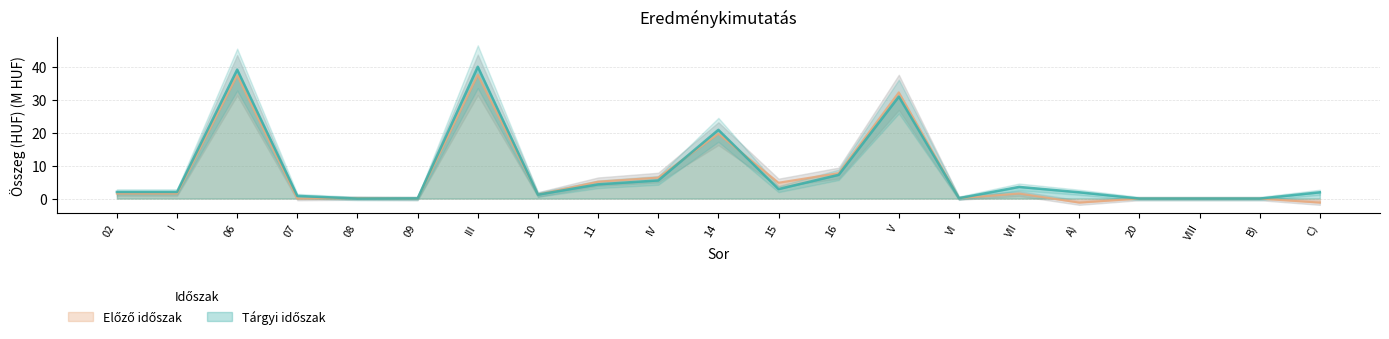

What position from the right is VIII?

3